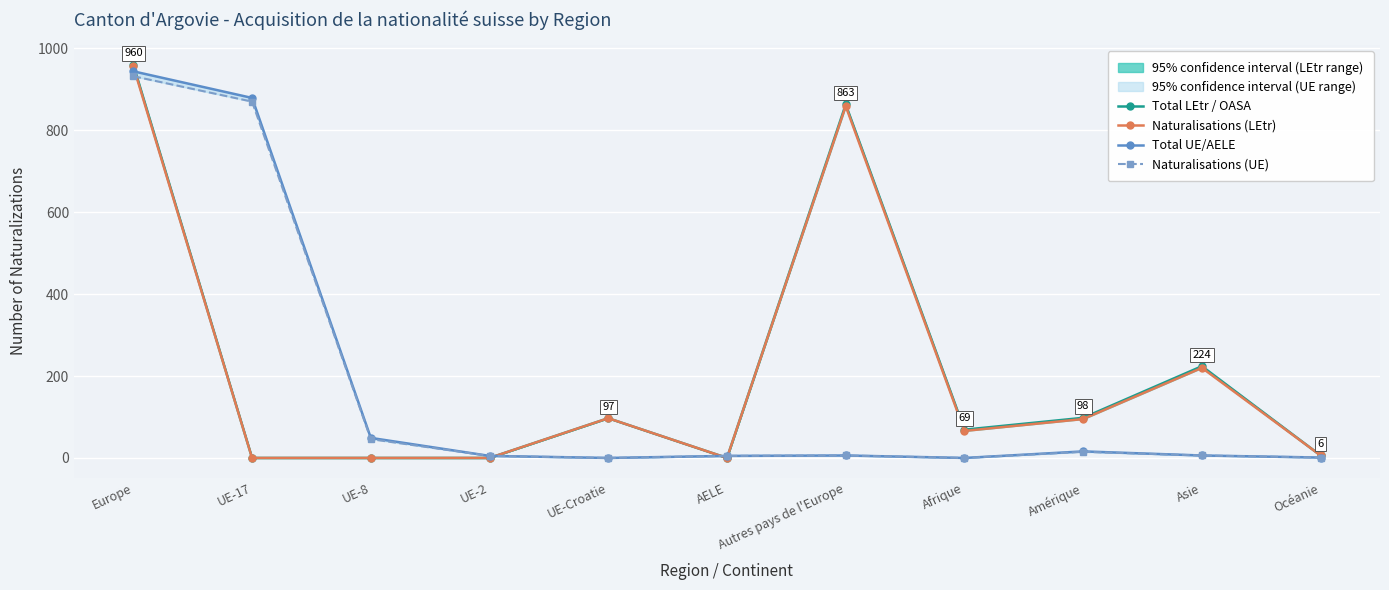

Reading right to left, list all the values displayed in this chart.

Total LEtr / OASA: 6	224	98	69	863	0	97	0	0	0	960
Naturalisations (LEtr): 6	220	95	66	859	0	97	0	0	0	956
Total UE/AELE: 1	6	16	0	6	5	0	5	49	879	944
Naturalisations (UE): 1	6	15	0	6	5	0	5	46	870	932